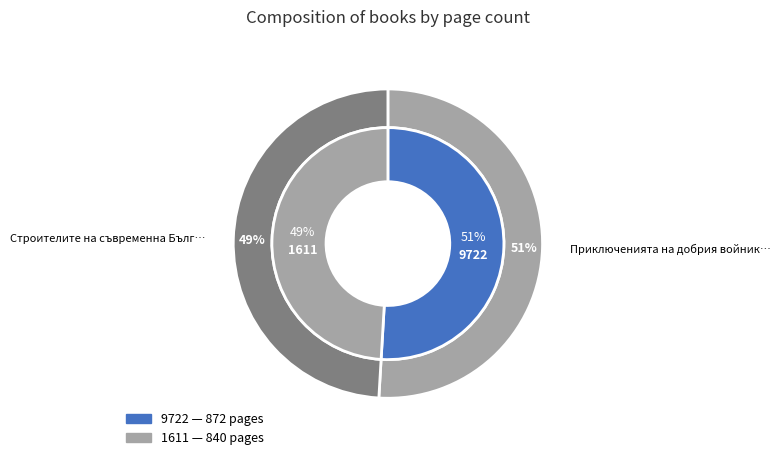

Which slice is the largest?

9722